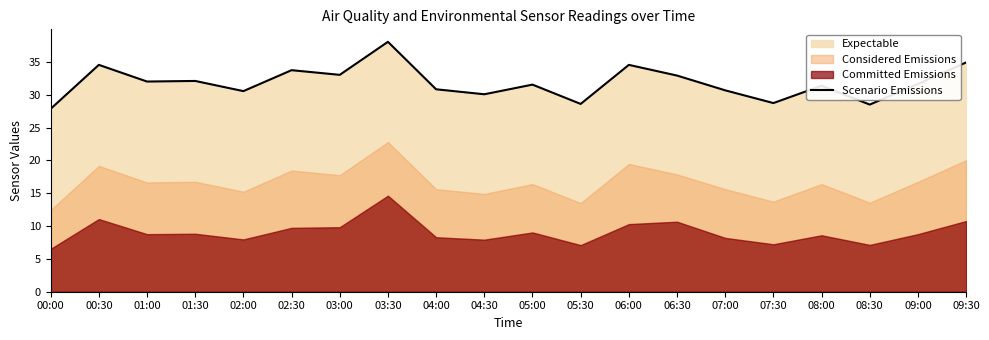

At which label is the value closest to 32?

01:00